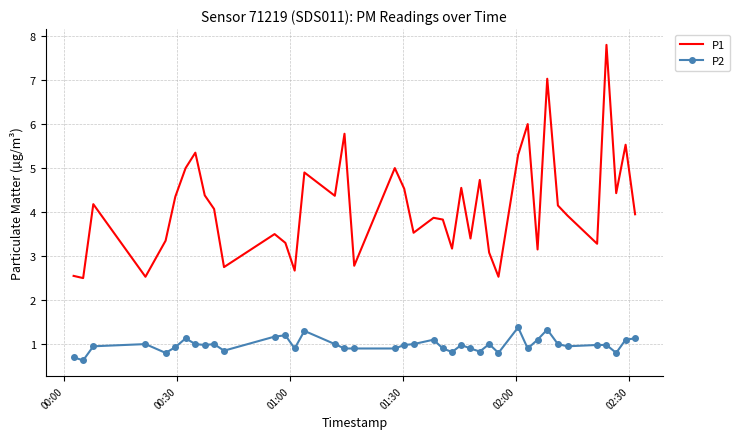

True or false: P2 and P1 cross at least once.

False